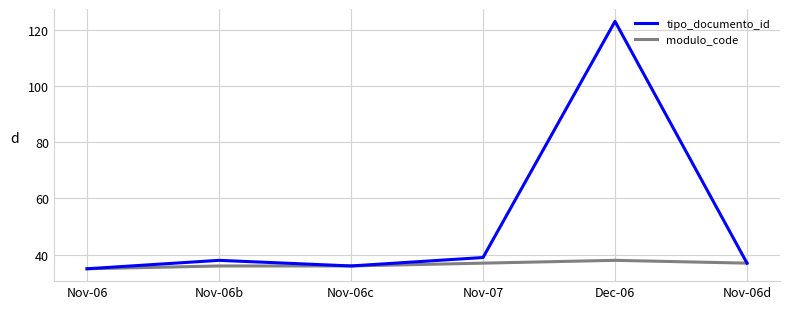

What are all the series names shown in the legend?

tipo_documento_id, modulo_code